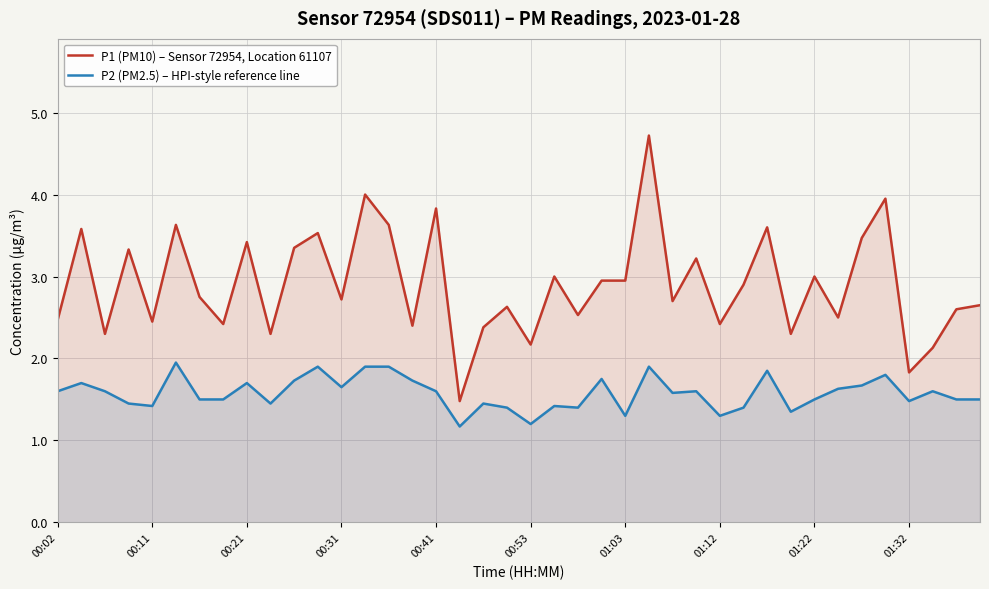

What is the sum of all P1 (PM10) – Sensor 72954, Location 61107 values?

116.2